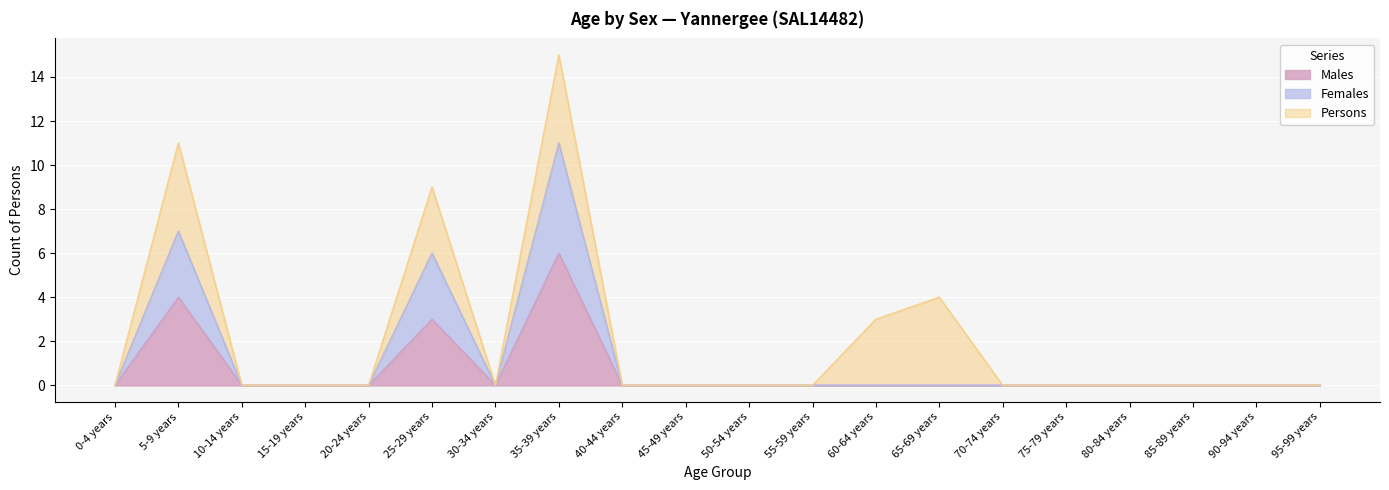

At which label does Males reach its minimum?

0-4 years